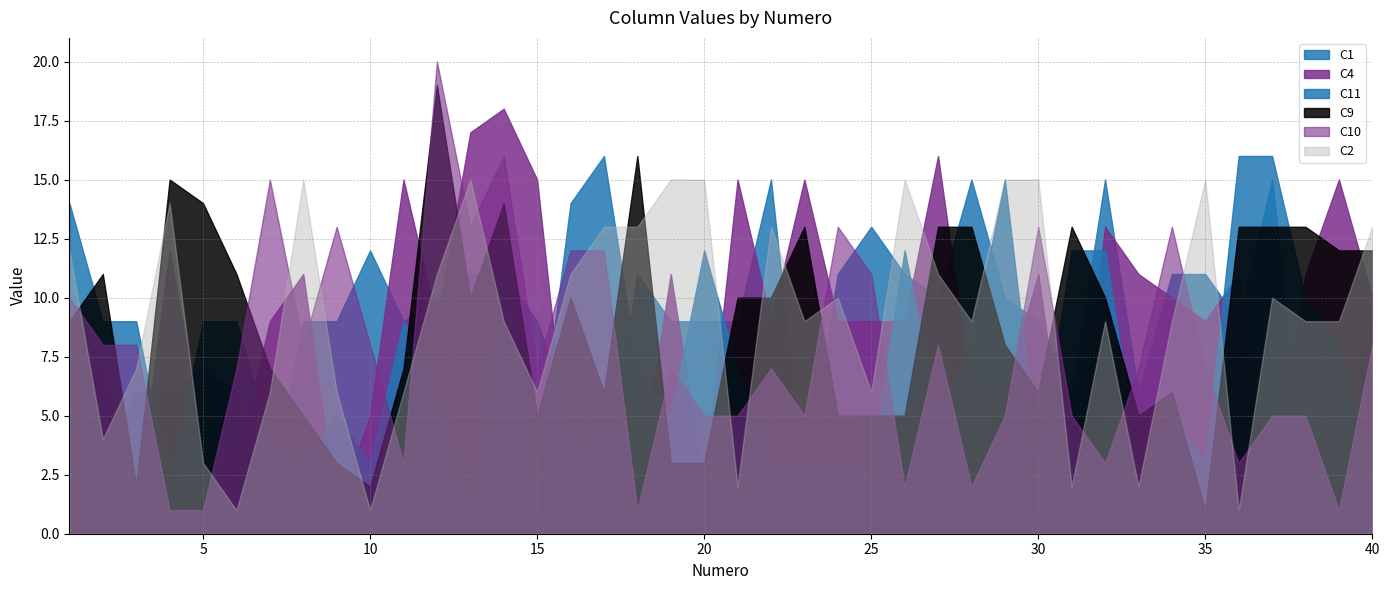

What is the total value across all series at 39?

50